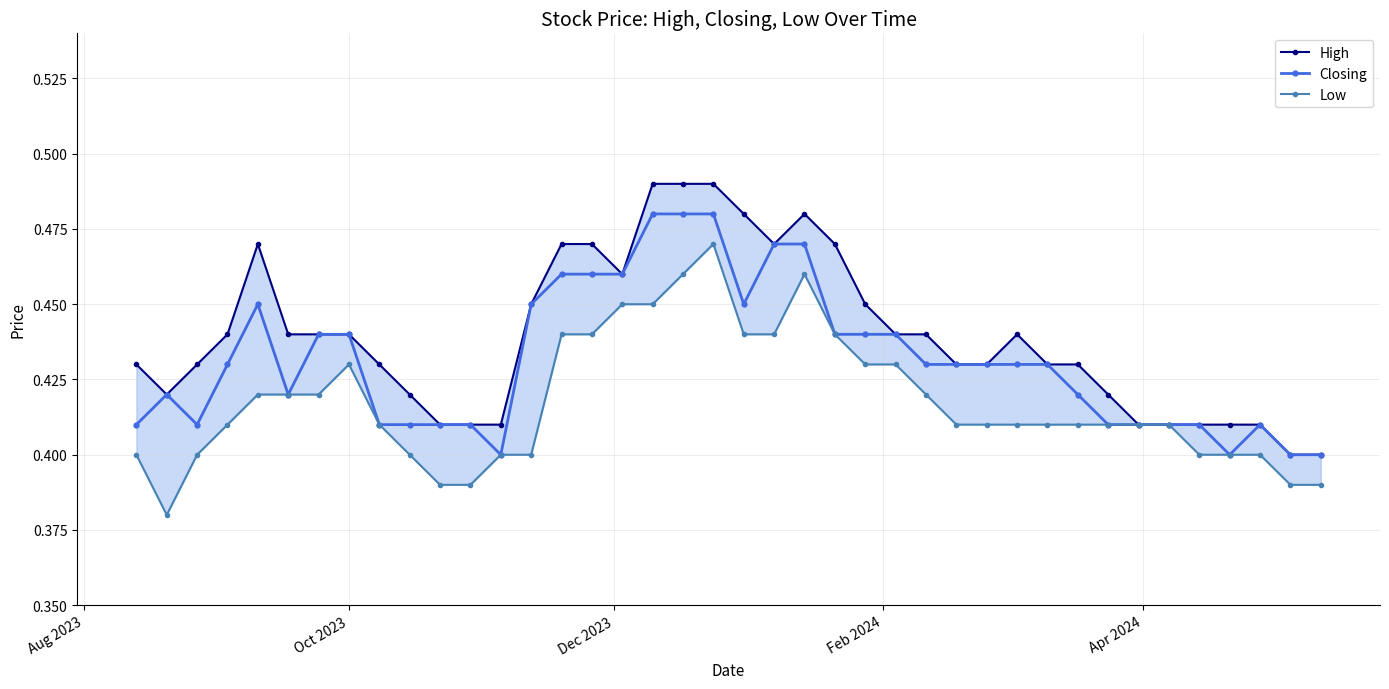

Rank the series by their average value, from highest to lowest.

High, Closing, Low